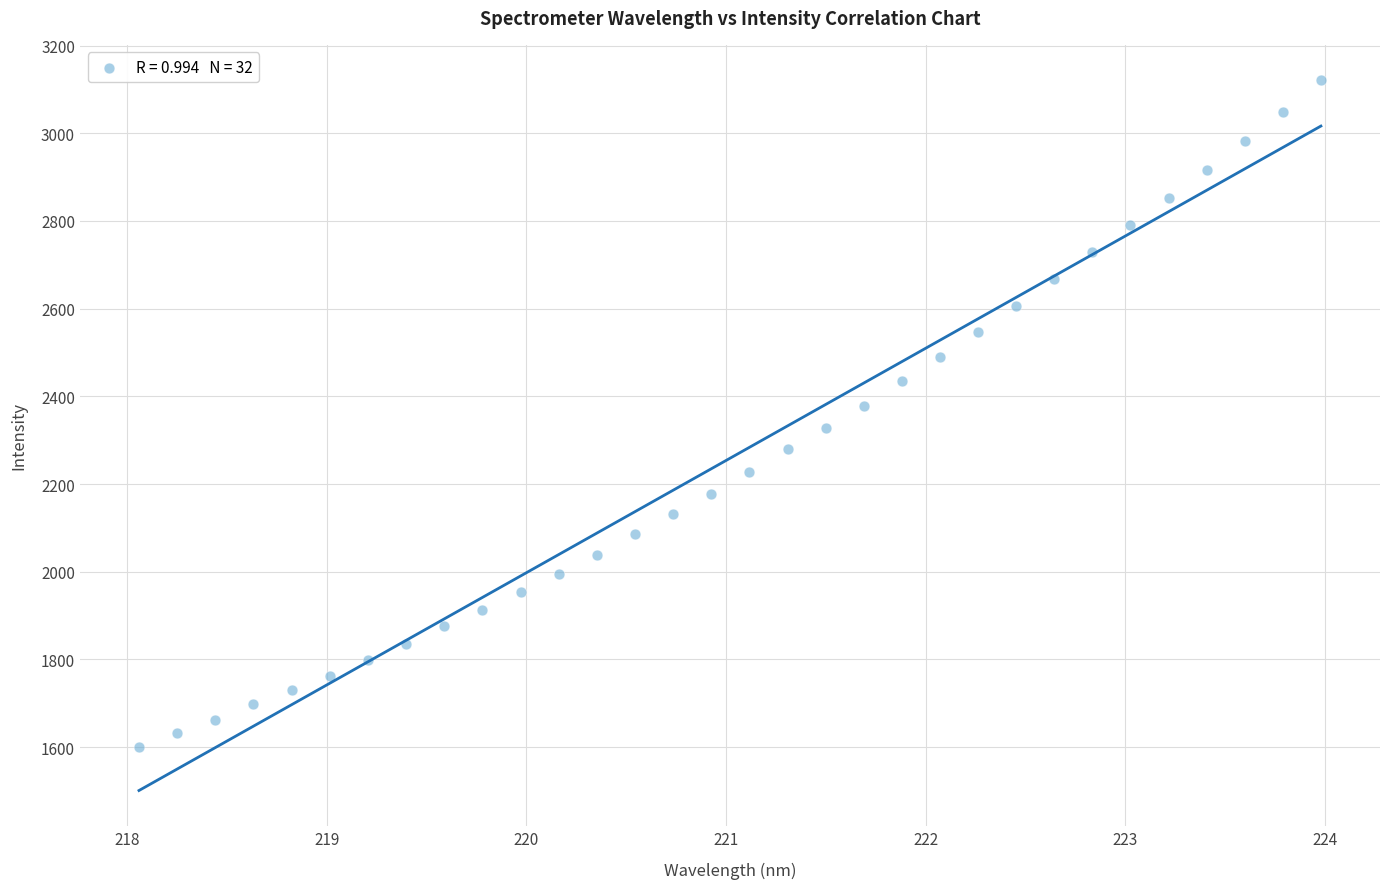

What is the range of X values (max minus min)?

5.9